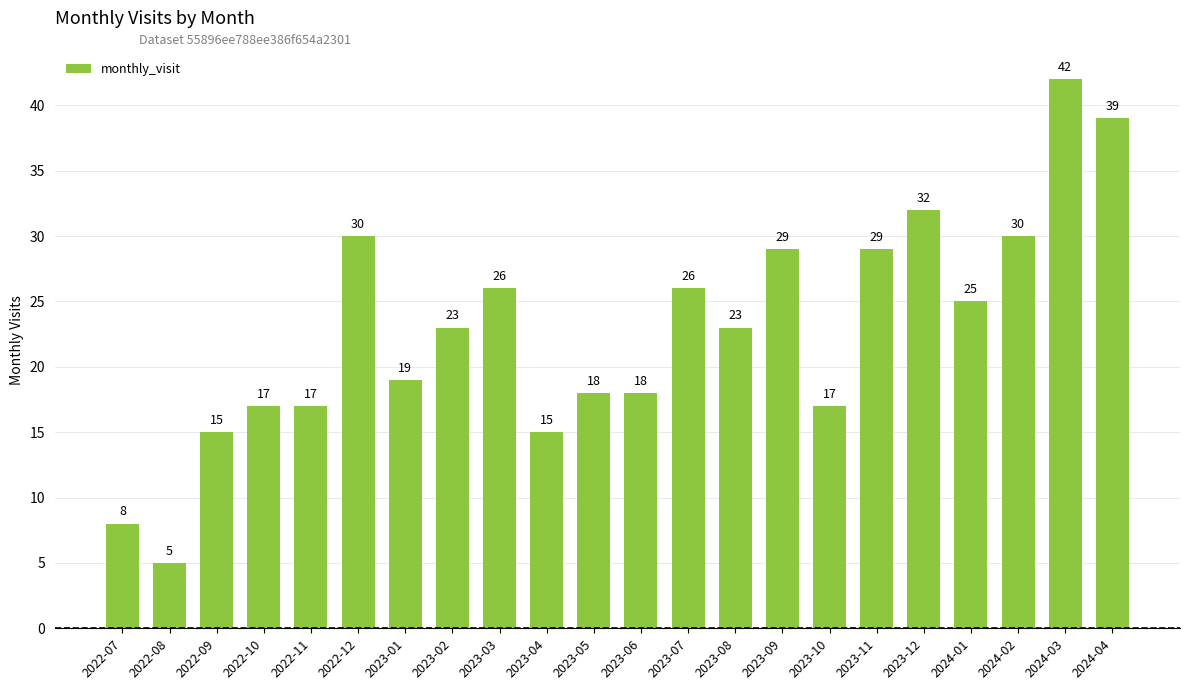

True or false: the data shows 17 at 2022-10.

True